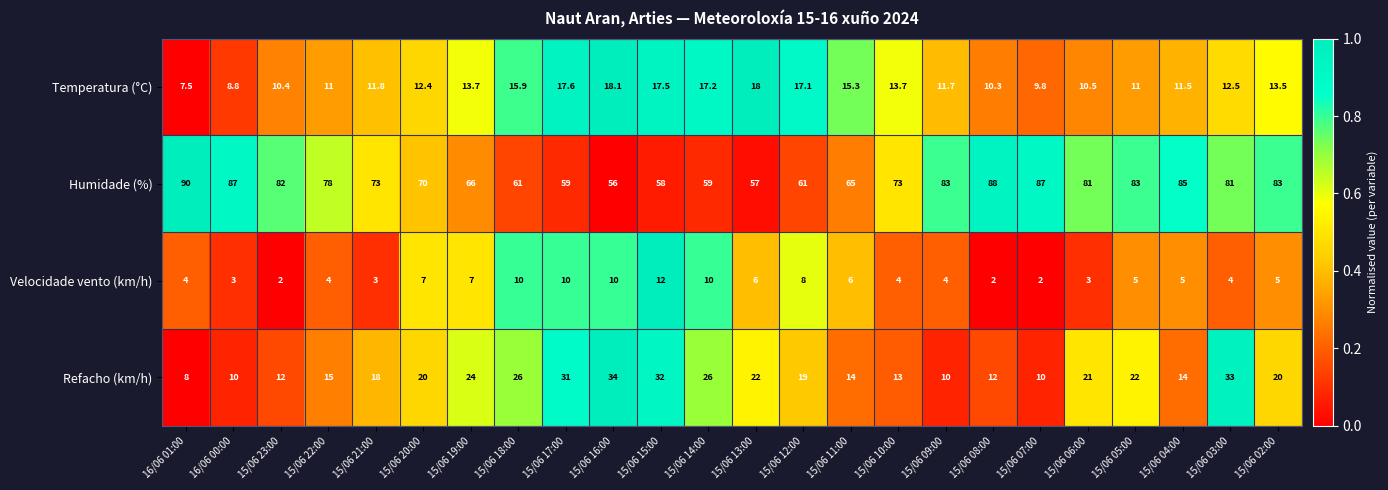

Which series has the largest range (max minus min)?

Humidade (%)